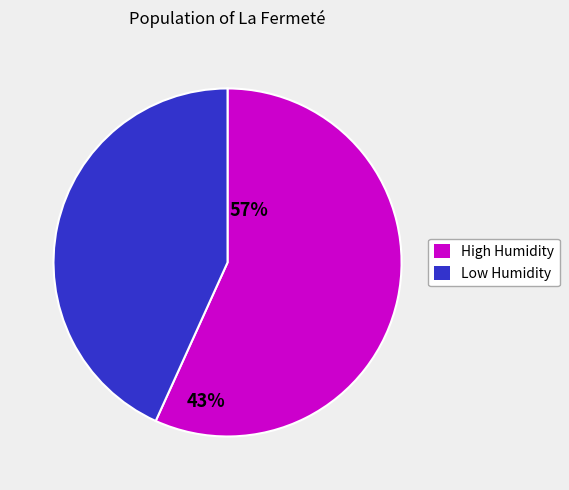

How many segments does this pie chart have?

2